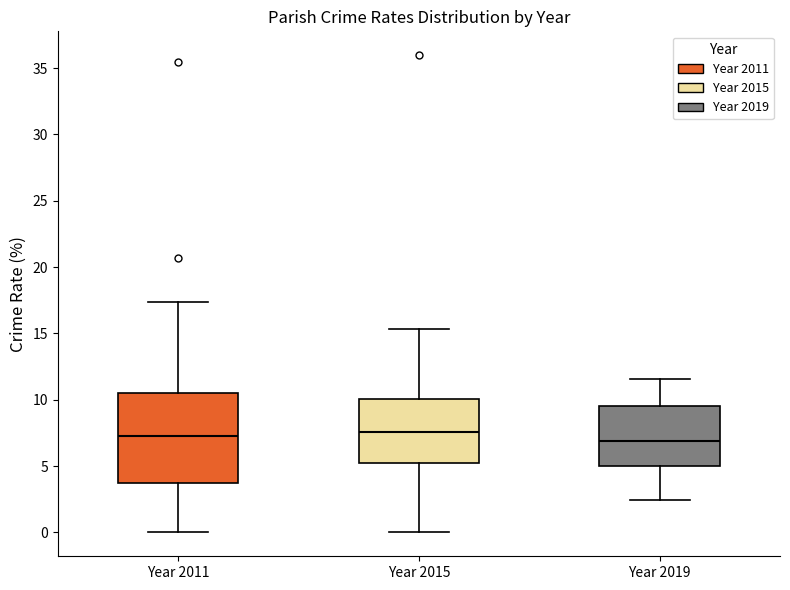

Comparing the boxes themselves (not the whiskers), which one is the tallest?

Year 2011